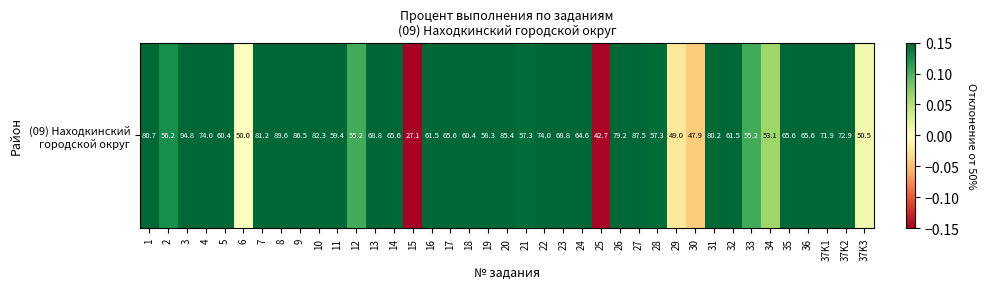

List the labels in order of value, largest first.

3, 8, 27, 9, 20, 10, 7, 1, 31, 26, 4, 22, 37K2, 37K1, 13, 23, 14, 17, 35, 36, 24, 16, 32, 5, 18, 11, 19, 21, 28, 2, 12, 33, 34, 37K3, 6, 29, 30, 25, 15